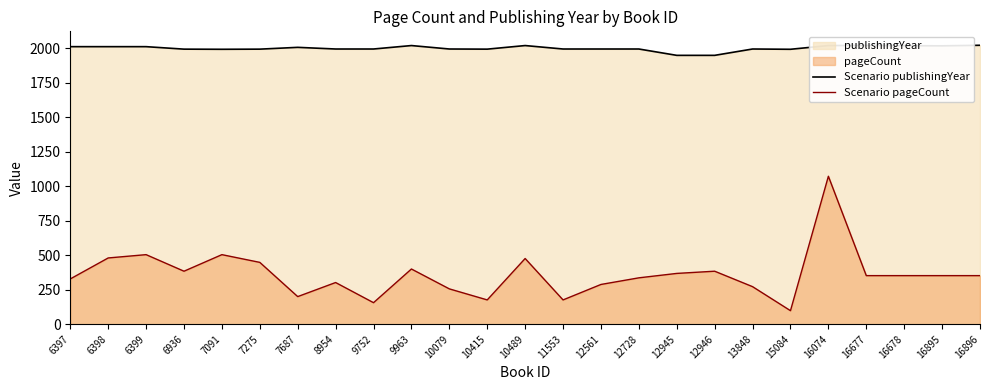

Rank the series by their maximum value, from highest to lowest.

Scenario publishingYear, Scenario pageCount